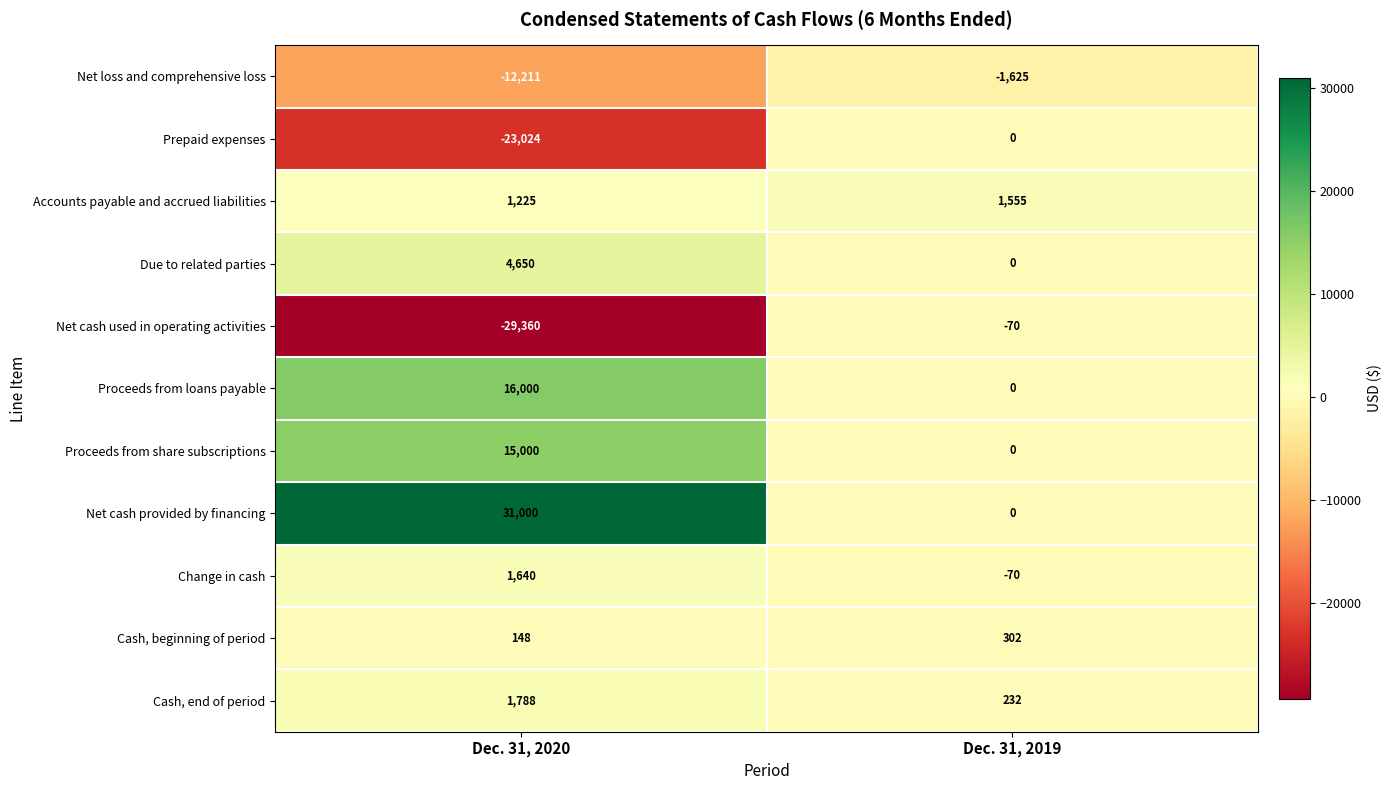

What is the sum of the Net loss and comprehensive loss values at Dec. 31, 2020 and Dec. 31, 2019?

-13836